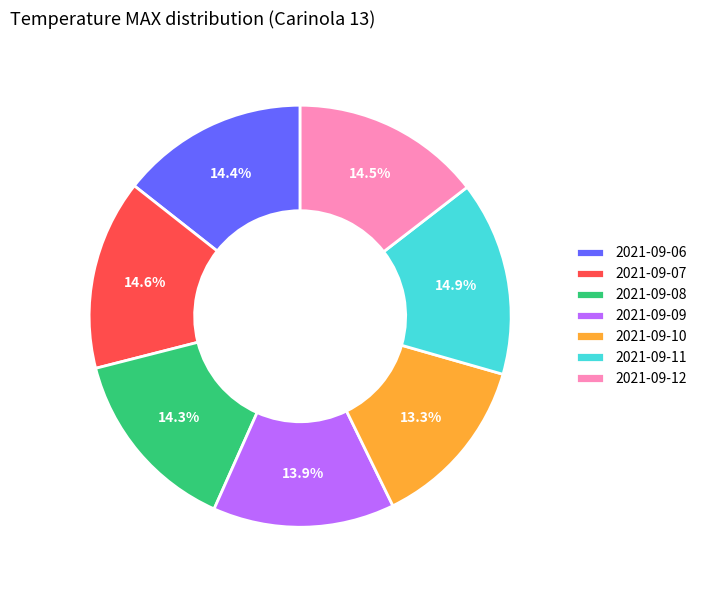

True or false: 2021-09-10 accounts for 13% of the total.

True